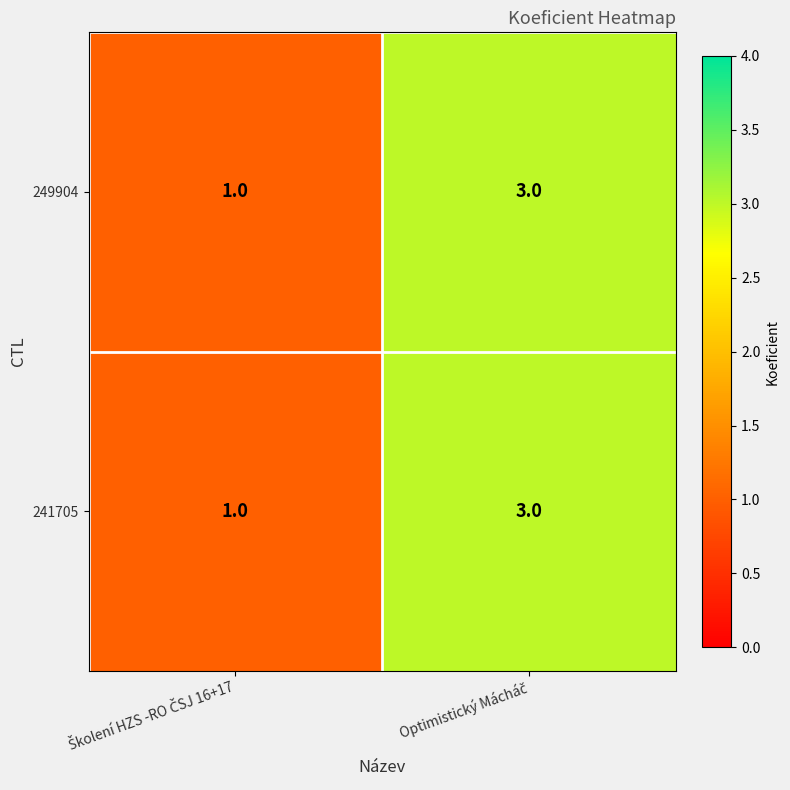

What is the maximum value shown in the chart?

3